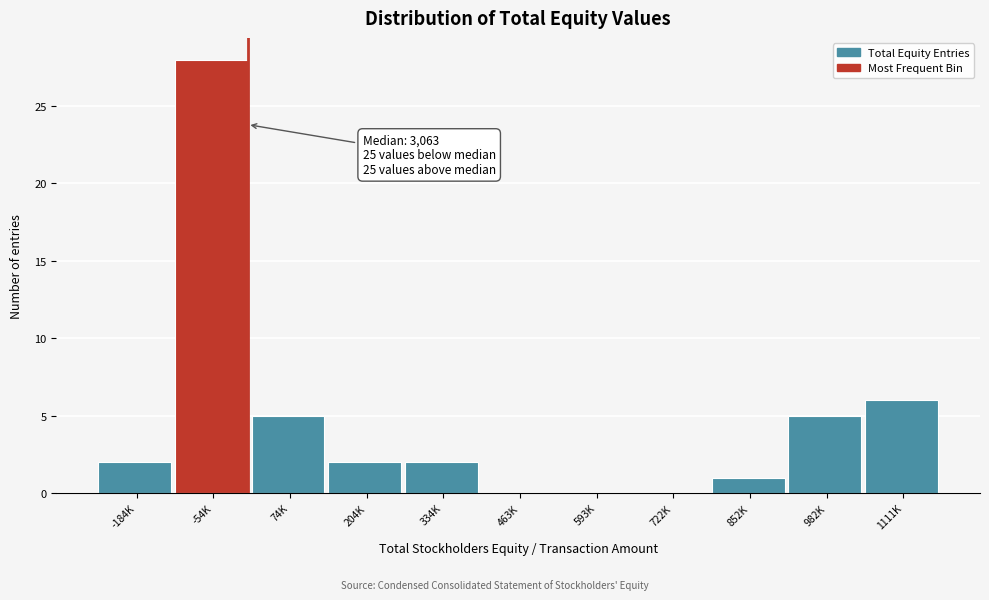

Reading left to right, extract all data points from this chart.

-184K=2	-54K=28	74K=5	204K=2	334K=2	463K=0	593K=0	722K=0	852K=1	982K=5	1111K=6